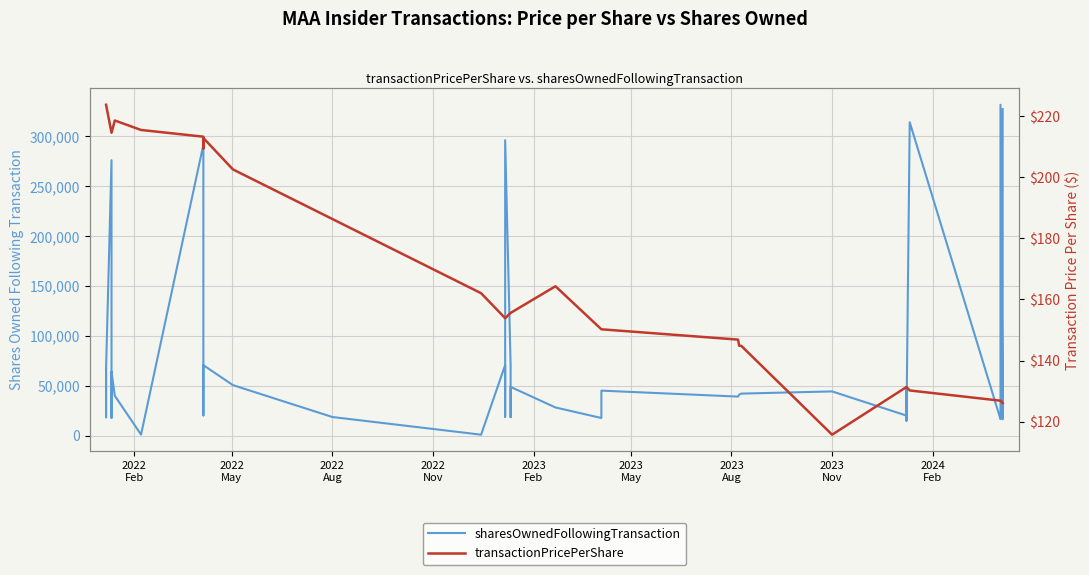

How many lines are shown in the chart?

2